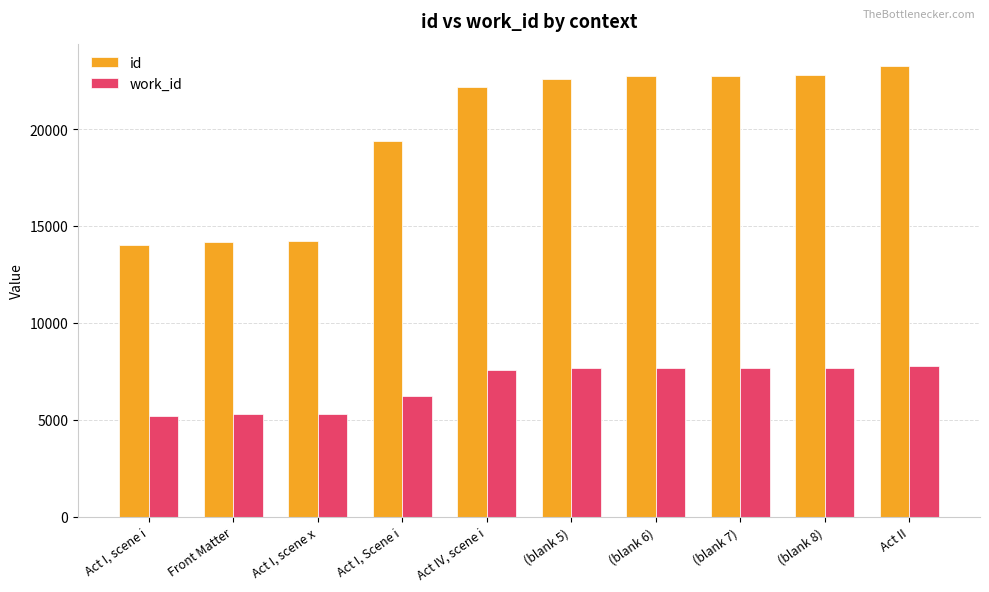

How many values in the id series are below 22601?

5